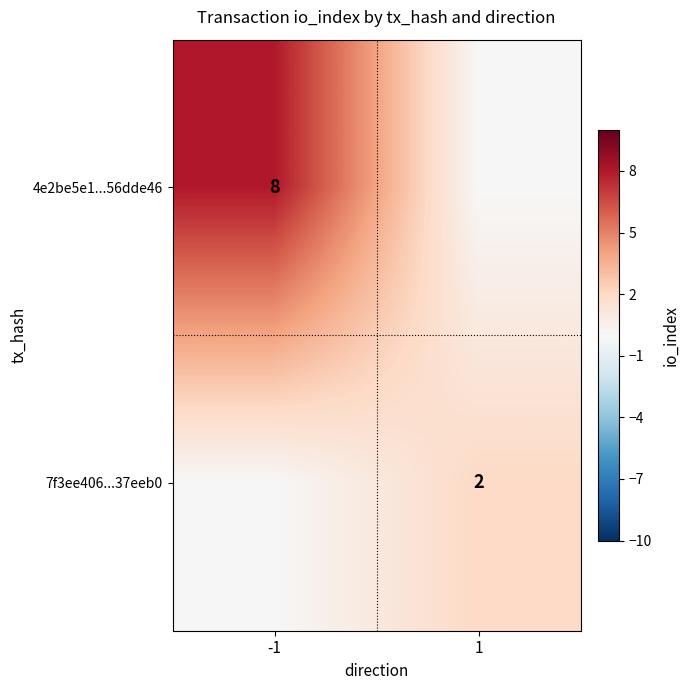

Is it true that 4e2be5e1...56dde46 equals 8 at -1?

True